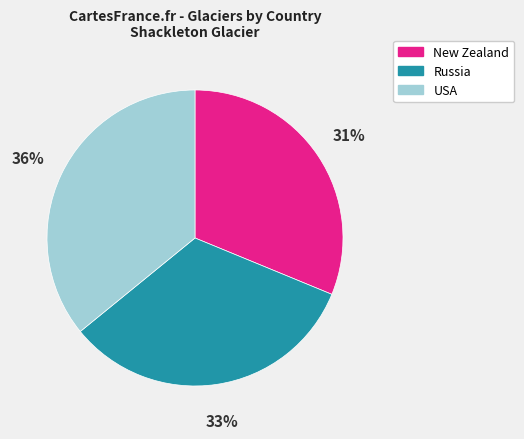

Is there any slice that represents more than half of the pie?

No